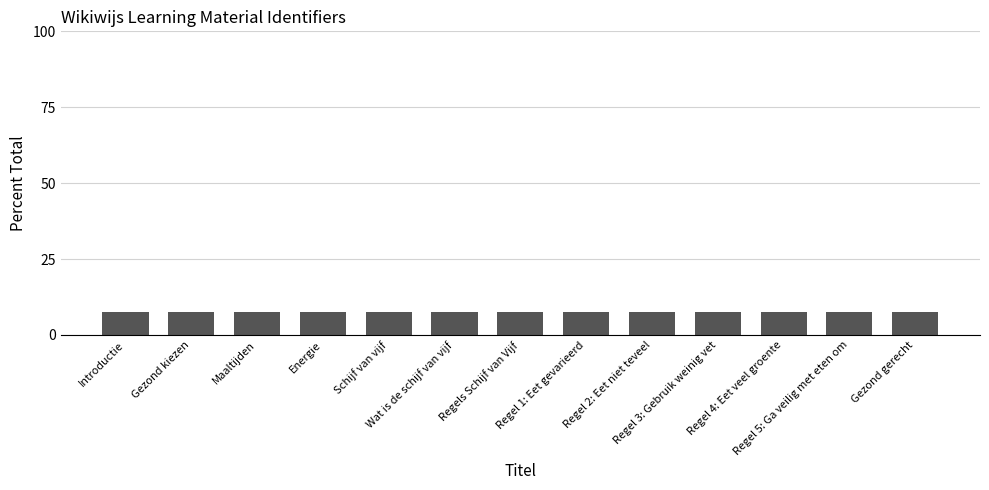

What is the value of the 11th bar from the left?

7.7